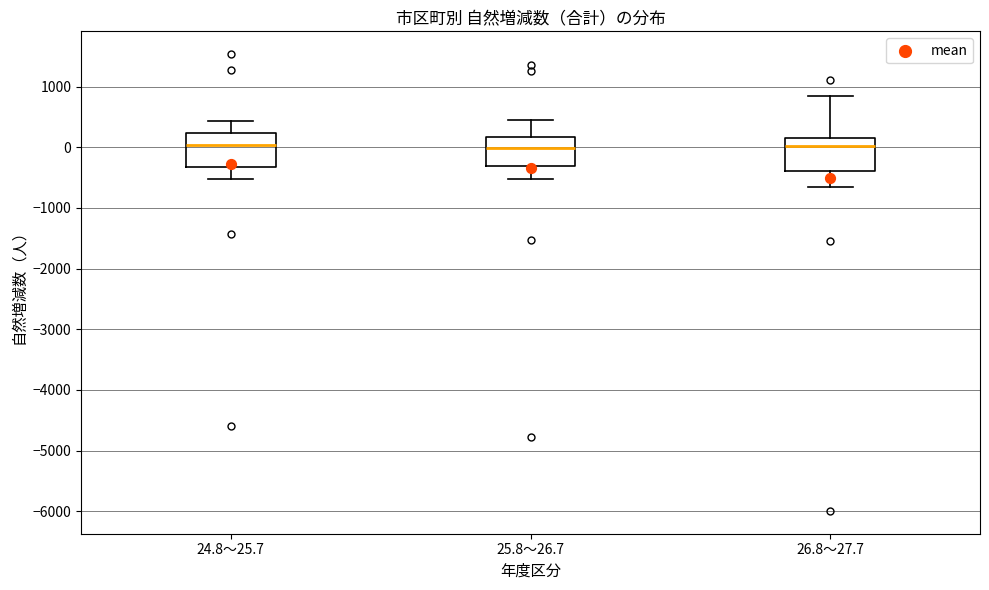

Where does the lower whisker of the box for 26.8～27.7 end on the y-axis? The values are not printed on the chart, so give them approximately, as read against the axis.

-700